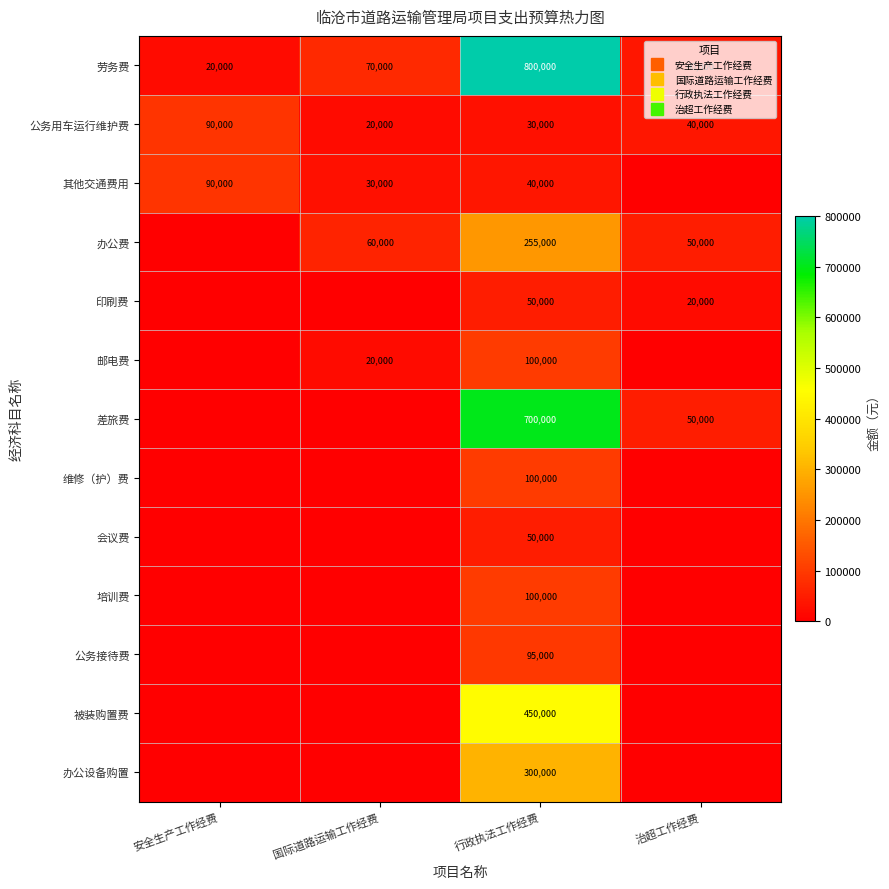

At which category is the sum across all series the highest?

行政执法工作经费